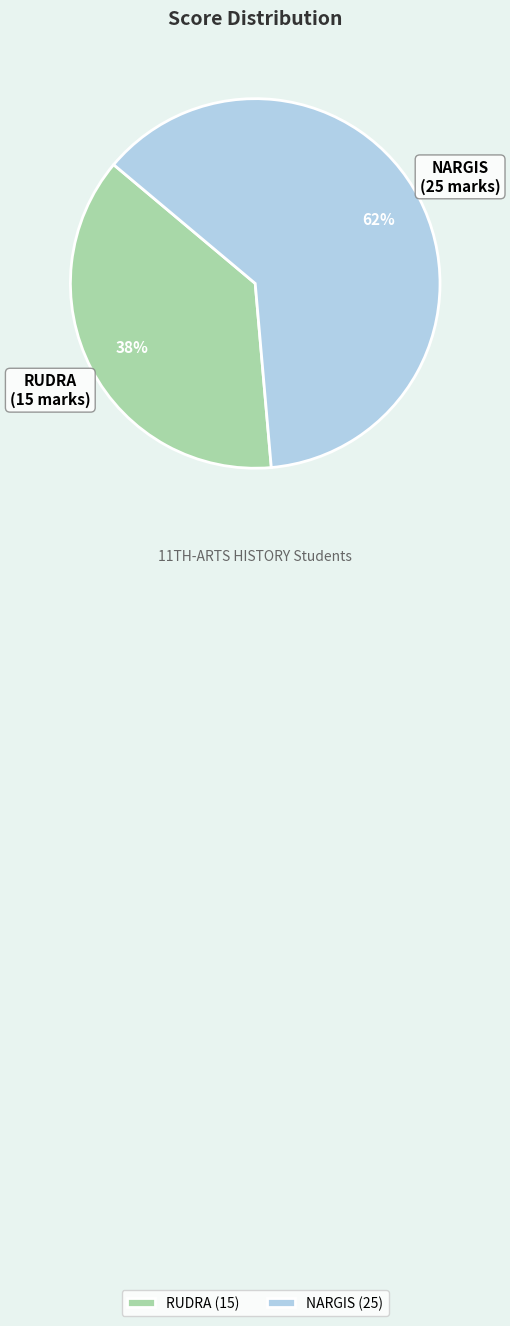

How many segments does this pie chart have?

2